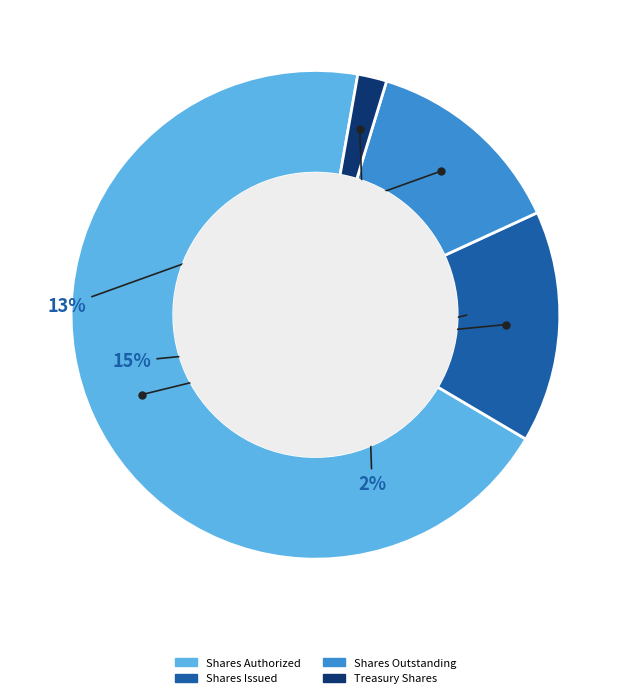

Is there any slice that represents more than half of the pie?

Yes